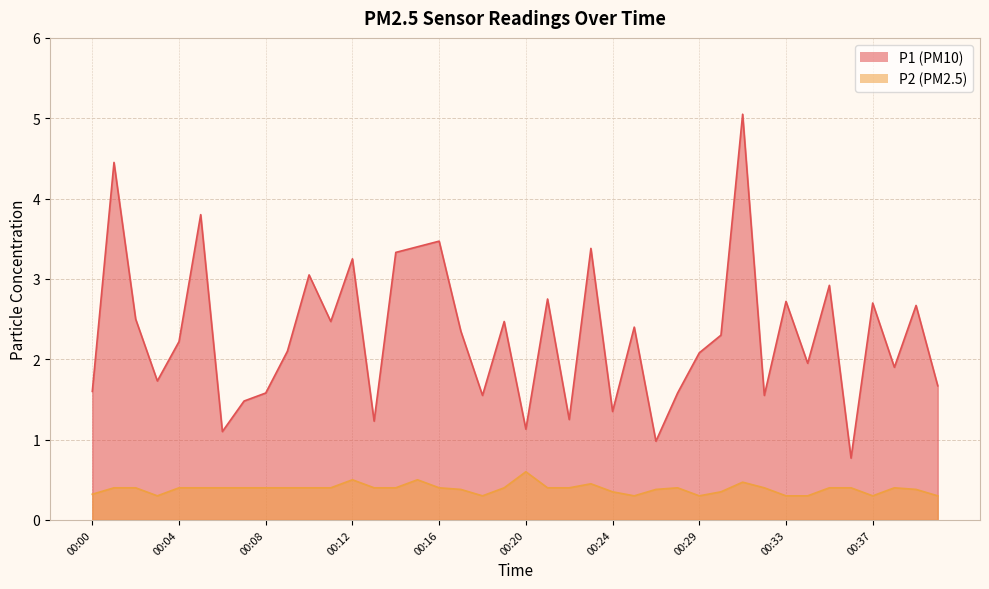

True or false: P2 and P1 cross at least once.

False